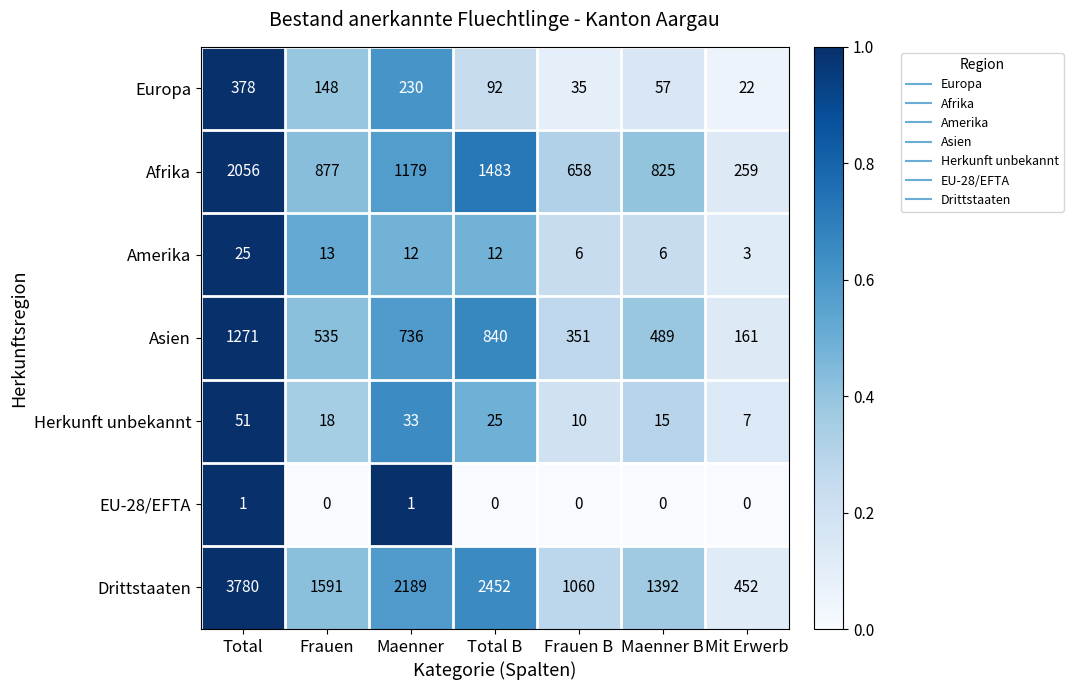

Which series has the largest range (max minus min)?

Drittstaaten